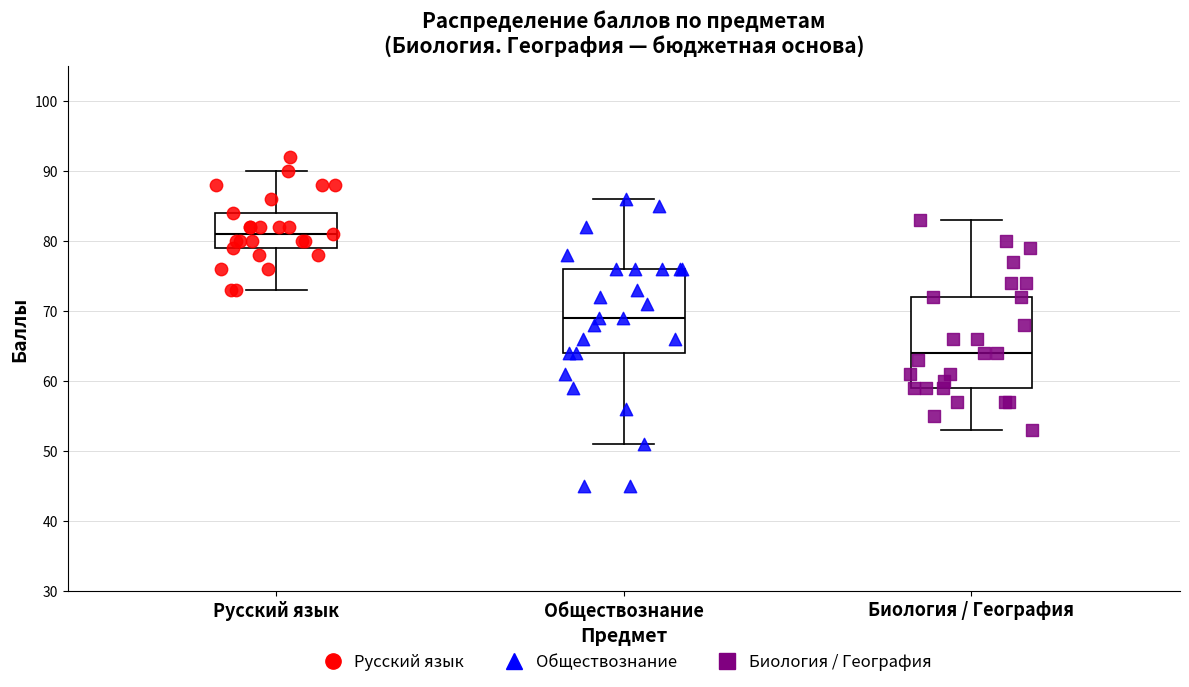

Reading left to right, read every box against the y-axis: the position of its median line, the range the box covers, and the ends of its whiskers. The values are not printed on the chart, so give them approximately, as read against the axis.

Русский язык: median 81, box 79 to 84, whiskers 73 to 90
Обществознание: median 69, box 64 to 76, whiskers 51 to 86
Биология / География: median 64, box 59 to 72, whiskers 53 to 83